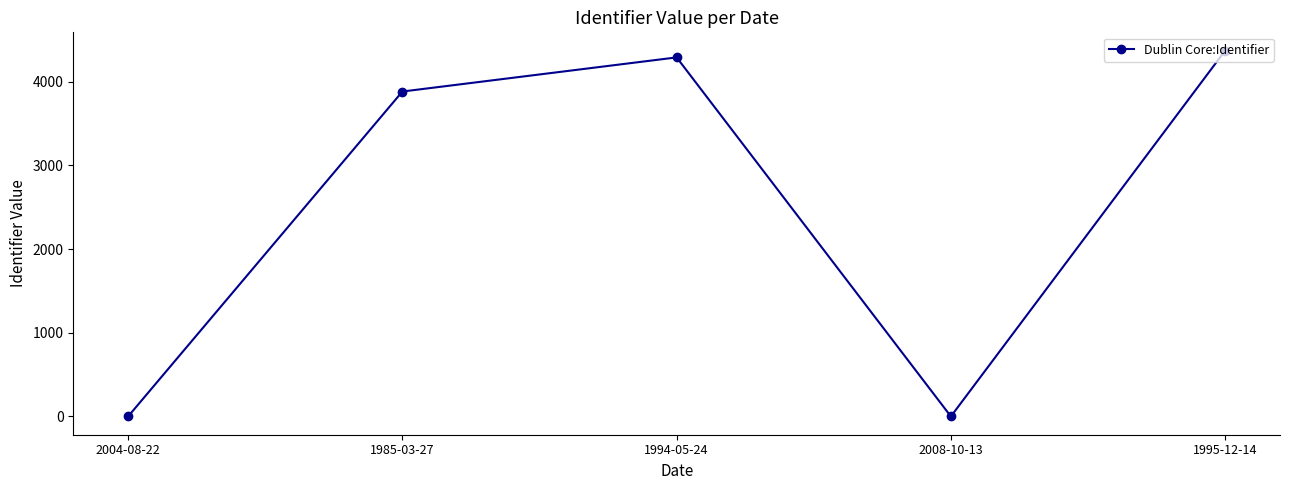

What is the label of the 1st point from the right?

1995-12-14